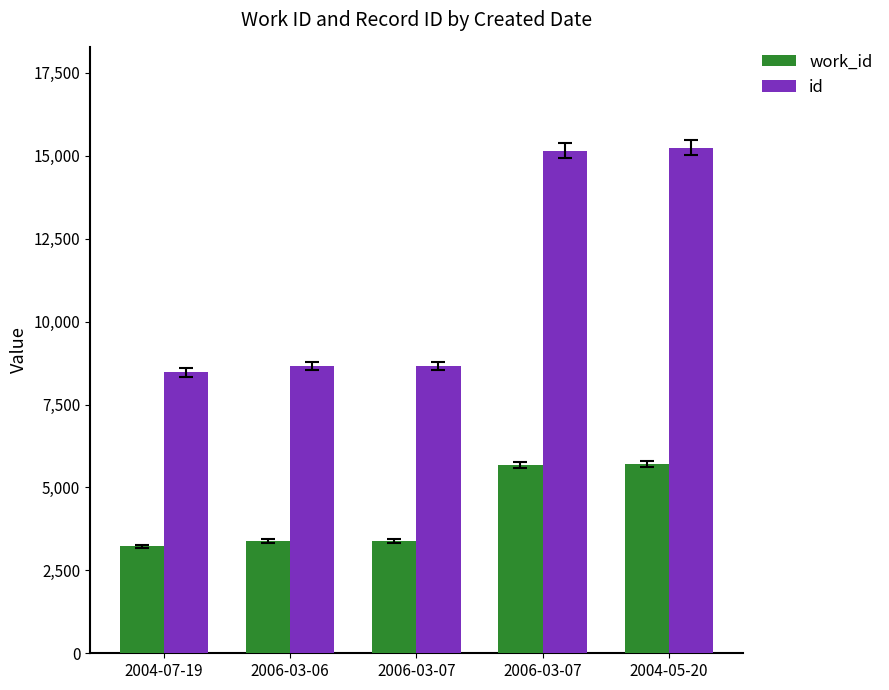

How many series are shown in this chart?

2